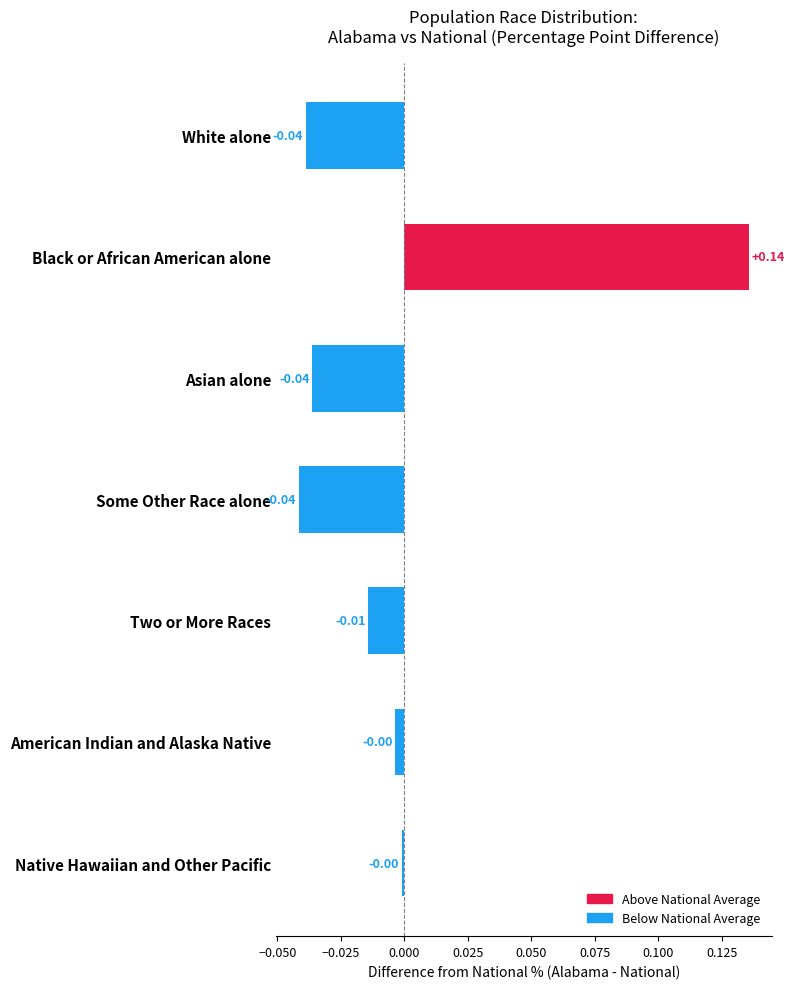

At which category does the chart reach its peak across all series?

Black or African American alone